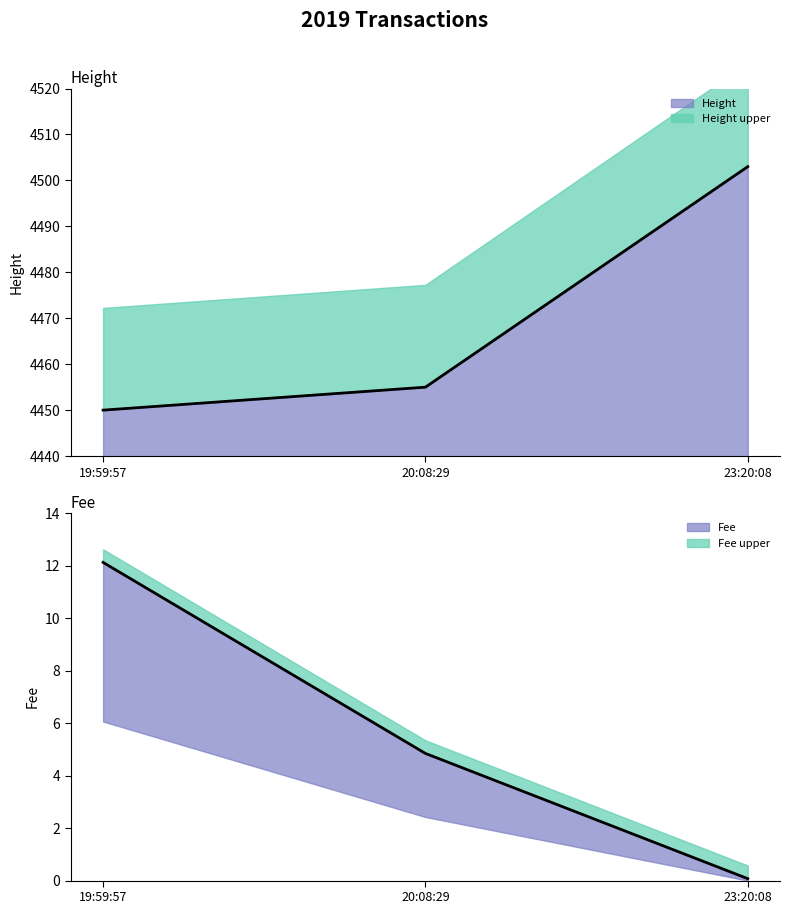

Which series changed the most between 19:59:57 and 20:08:29?

Fee line